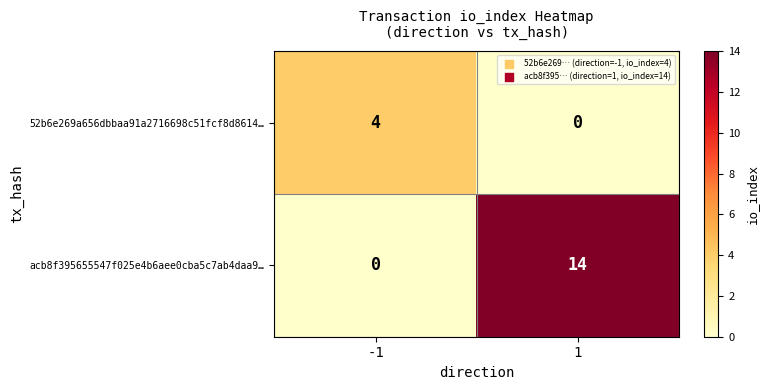

List the series in order of their peak value, highest first.

acb8f395655547f025e4b6aee0cba5c7ab4daa9…, 52b6e269a656dbbaa91a2716698c51fcf8d8614…